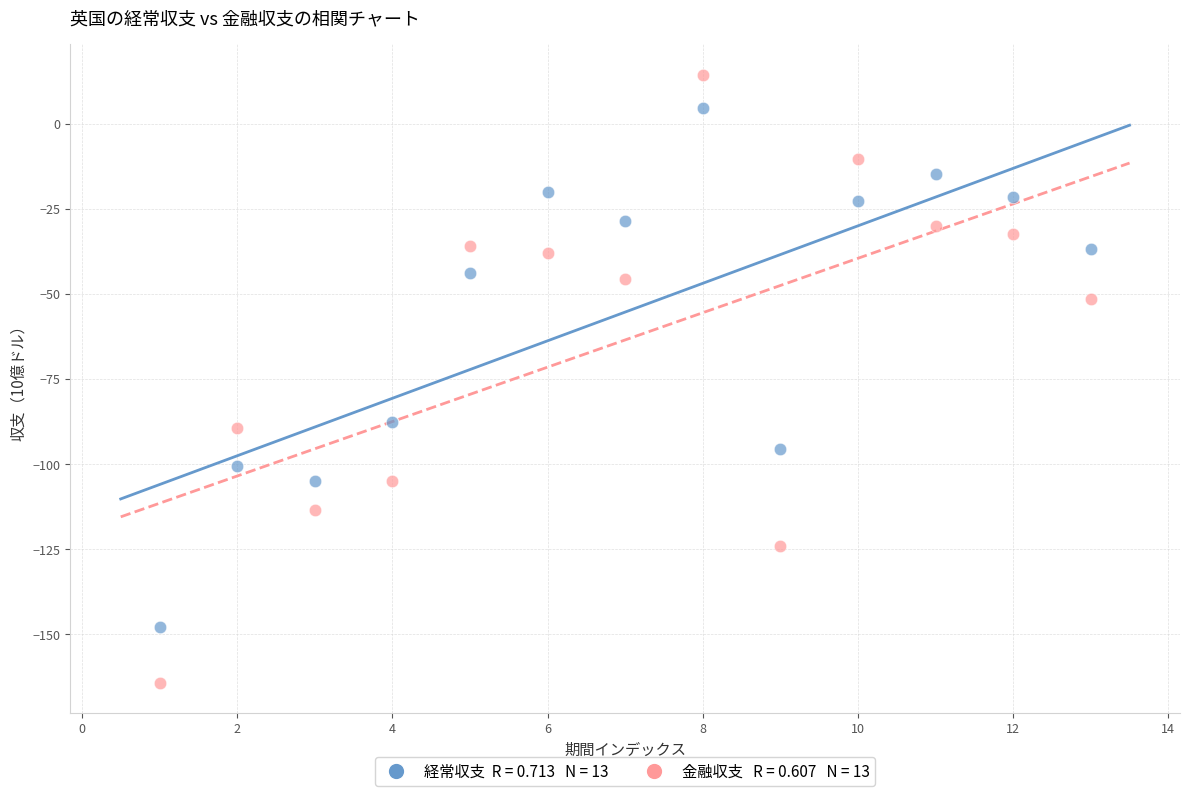

Across all data points, what is the range of X values (max minus min)?

12.0